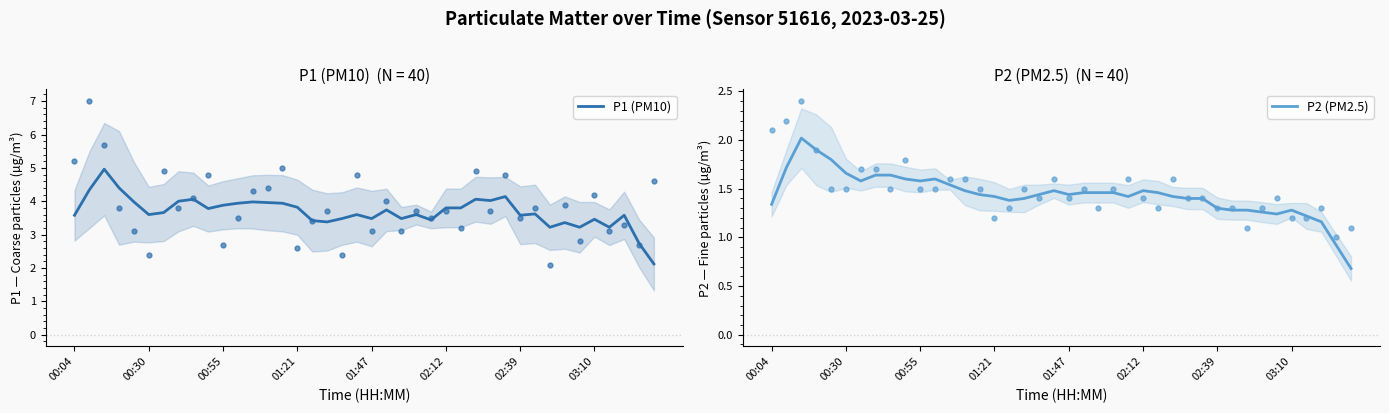

Which series changed the most between 21 and 24?

P1 (PM10)